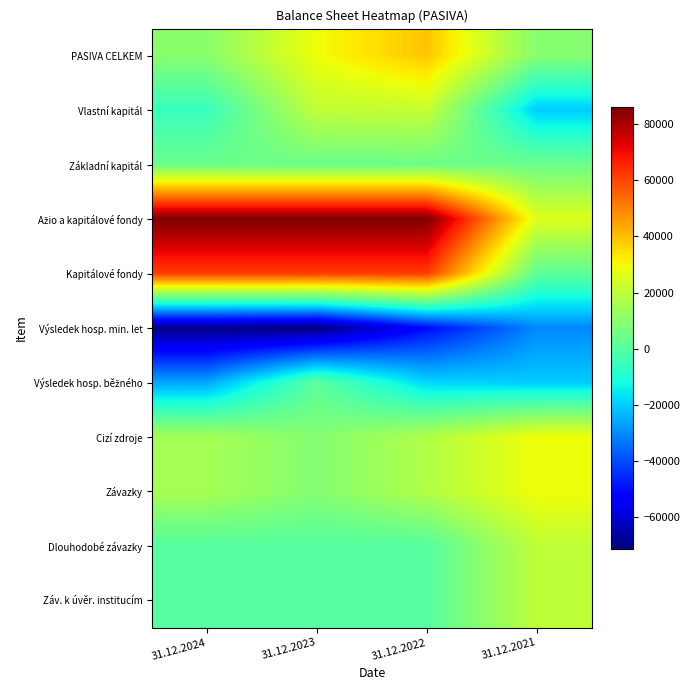

What is the spread (max minus min) of values at 31.12.2022?

136667